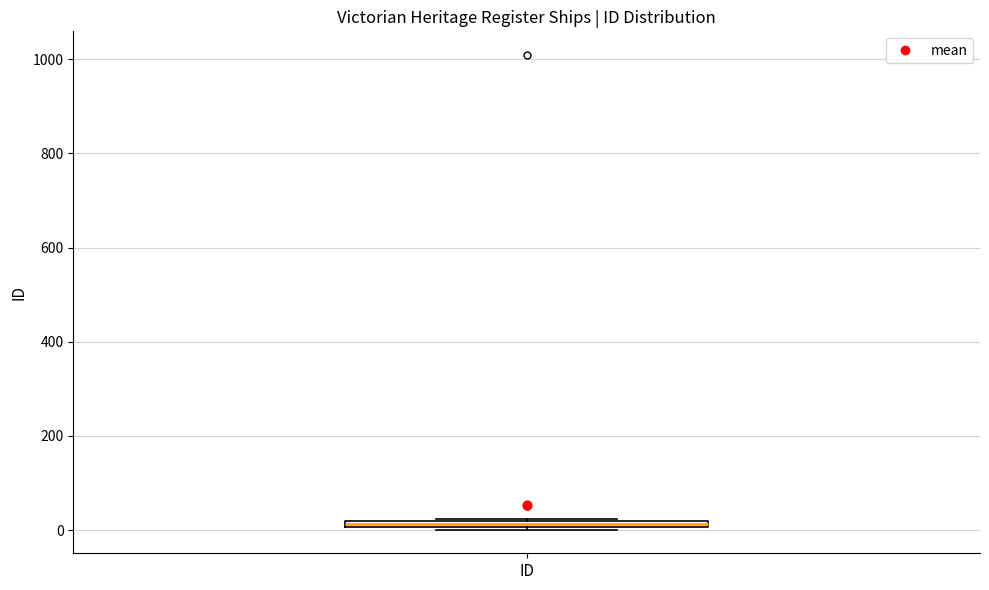

Where is the lower edge of the box for ID on the y-axis? The values are not printed on the chart, so give them approximately, as read against the axis.

0